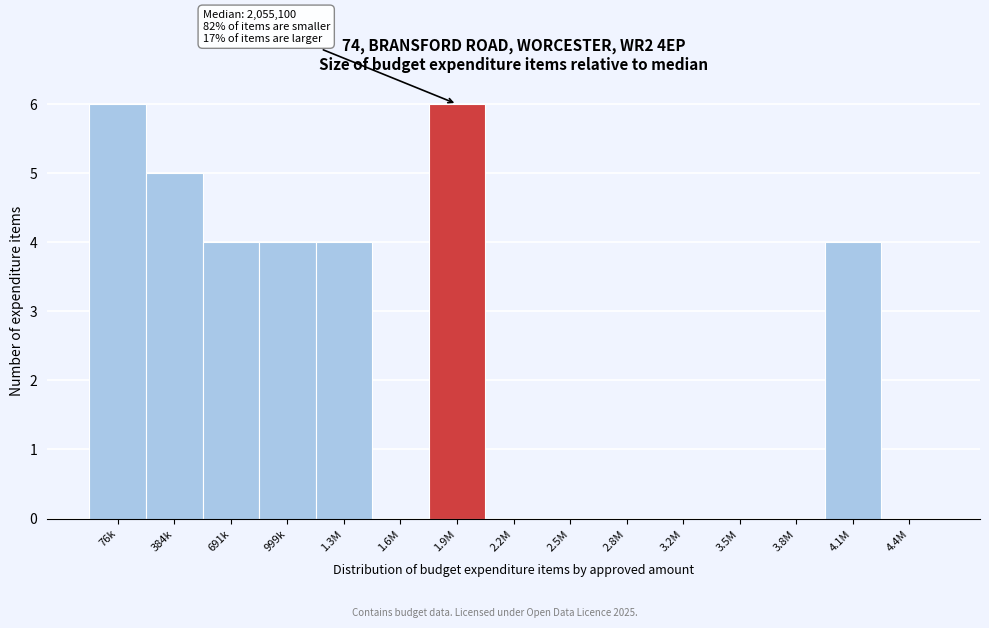

Reading left to right, what are all the values shown in this chart?

76k=6	384k=5	691k=4	999k=4	1.3M=4	1.6M=0	1.9M=6	2.2M=0	2.5M=0	2.8M=0	3.2M=0	3.5M=0	3.8M=0	4.1M=4	4.4M=0